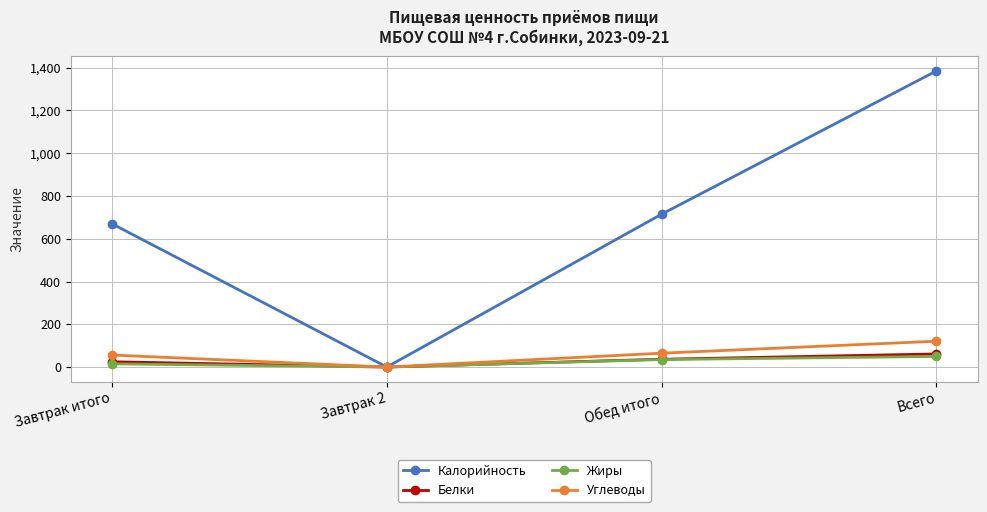

What position from the right is Обед итого?

2